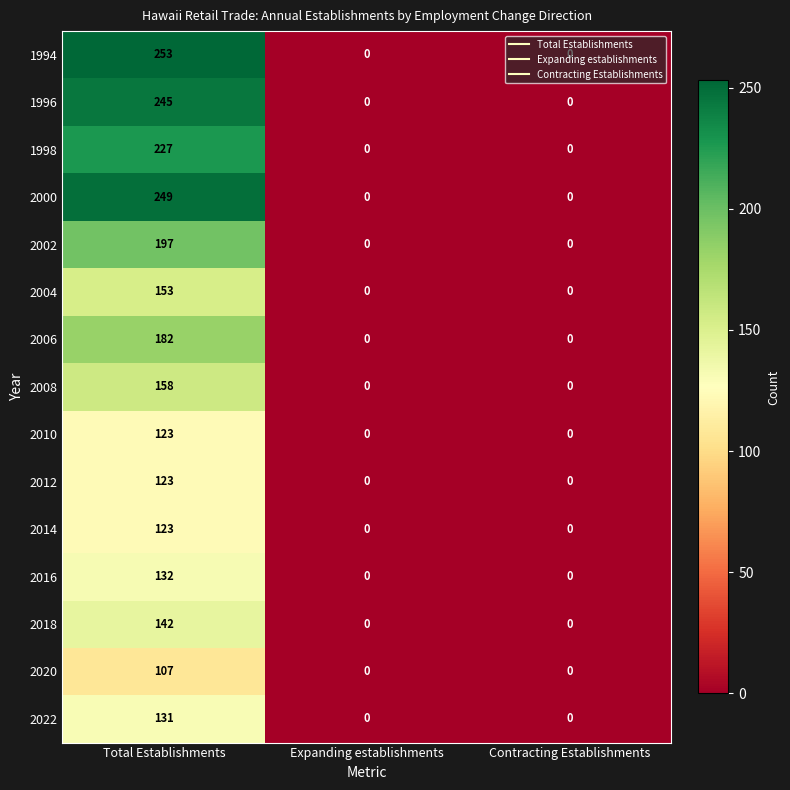

At how many categories does at least one series exceed 218?

1